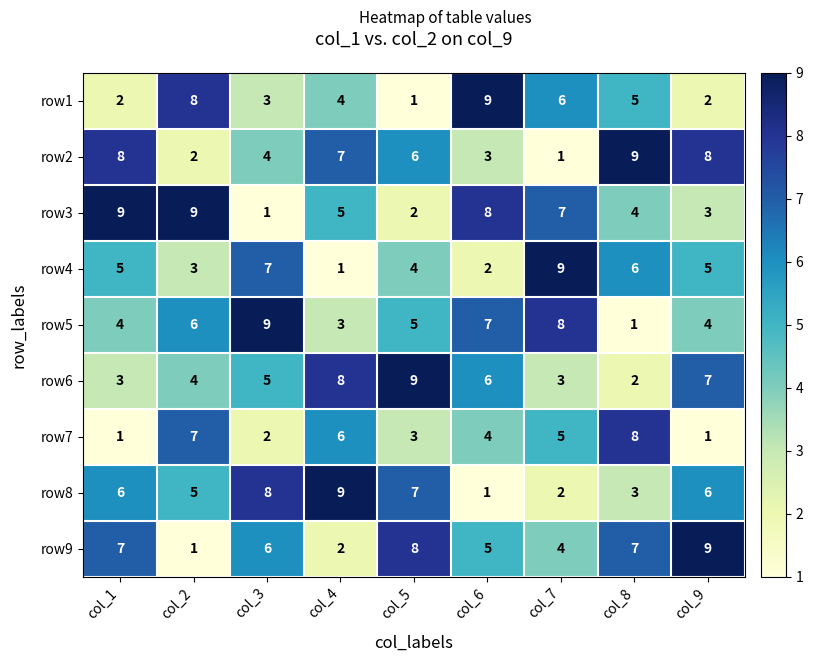

True or false: row7 has a value of 8 at col_8.

True